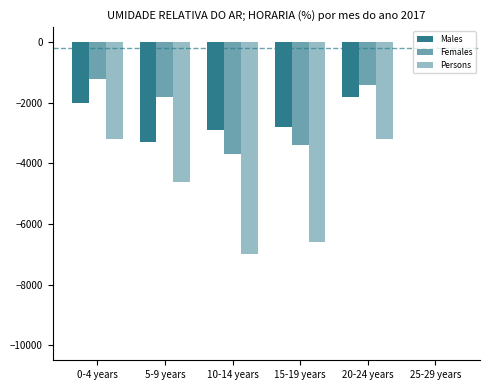

Between 25-29 years and 15-19 years, which is larger?

25-29 years